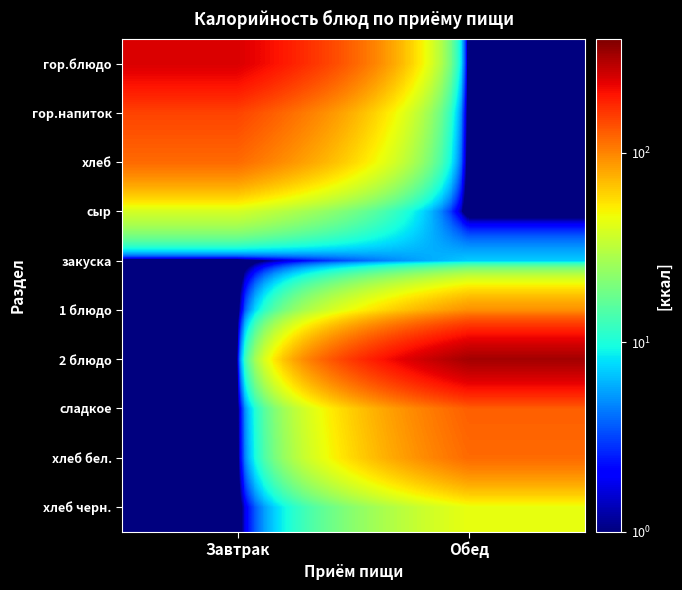

How many distinct data groups are displayed?

10